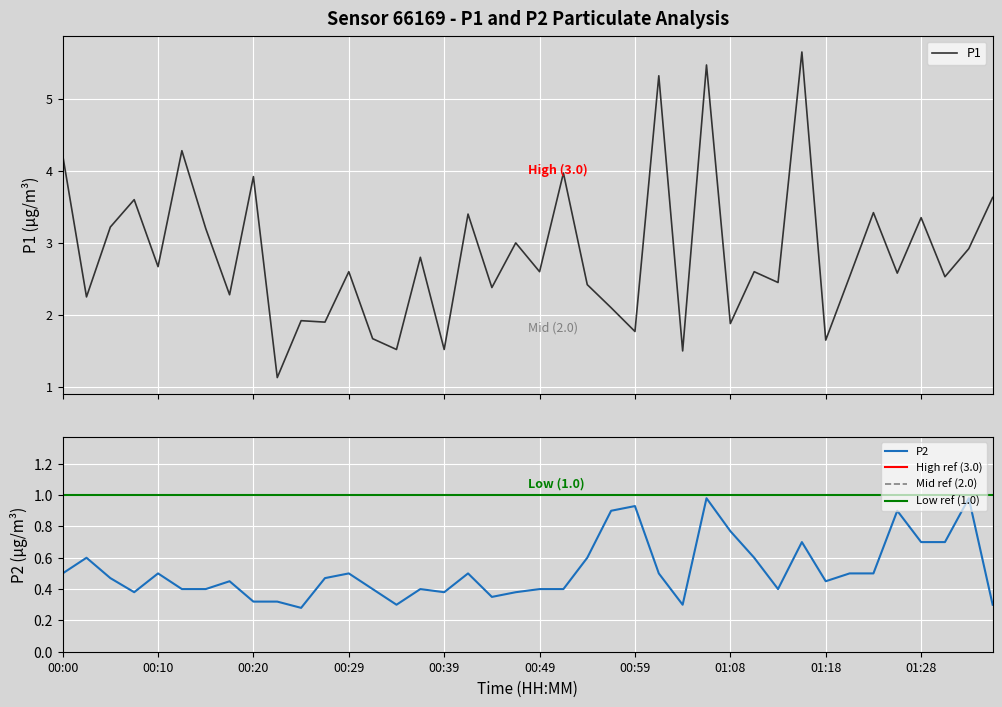

What is the lowest value of the P1 series?

1.1